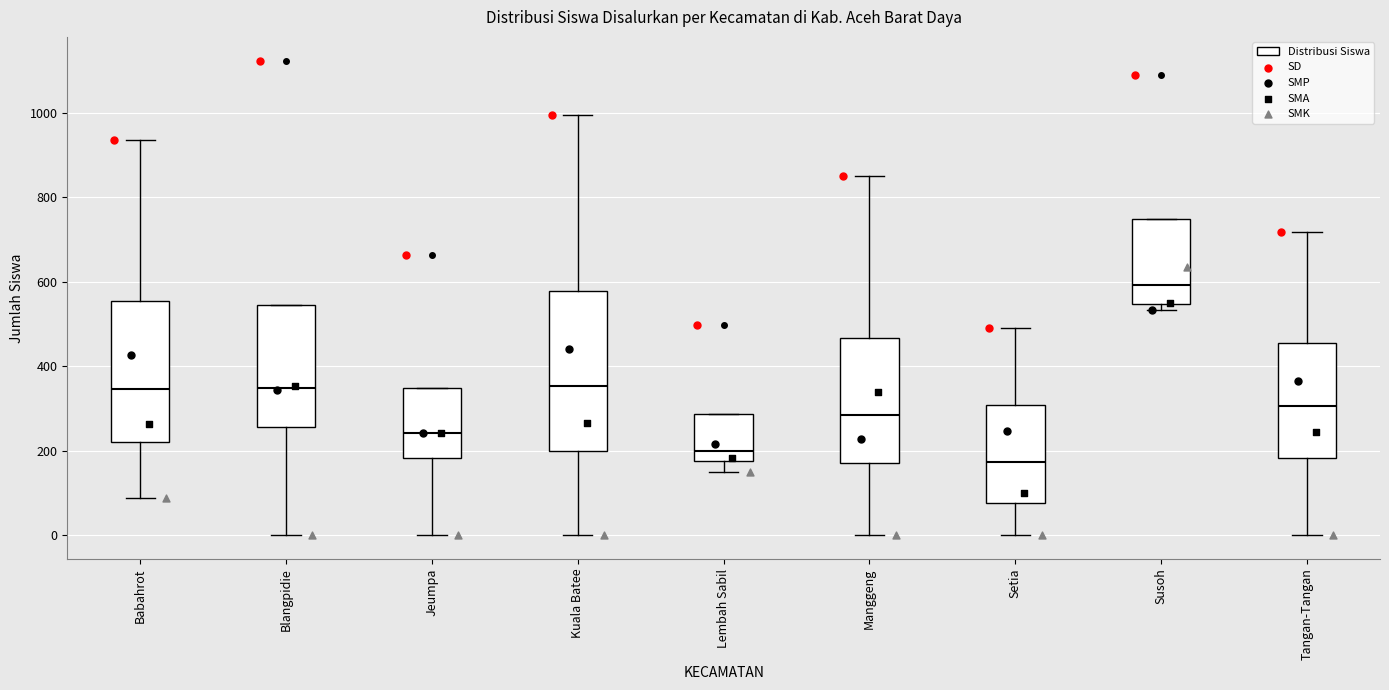

Reading left to right, transcribe this box plot: for each box, give where its median line is, the range the box spans, and where its two whiskers end, as read against the y-axis. The values are not printed on the chart, so give them approximately, as read against the axis.

Babahrot: median 340, box 220 to 560, whiskers 80 to 940
Blangpidie: median 340, box 260 to 540, whiskers 0 to 540
Jeumpa: median 240, box 180 to 340, whiskers 0 to 340
Kuala Batee: median 360, box 200 to 580, whiskers 0 to 1000
Lembah Sabil: median 200, box 180 to 280, whiskers 140 to 280
Manggeng: median 280, box 180 to 460, whiskers 0 to 860
Setia: median 180, box 80 to 300, whiskers 0 to 500
Susoh: median 600, box 540 to 740, whiskers 540 (just below the box's lower edge) to 740
Tangan-Tangan: median 300, box 180 to 460, whiskers 0 to 720